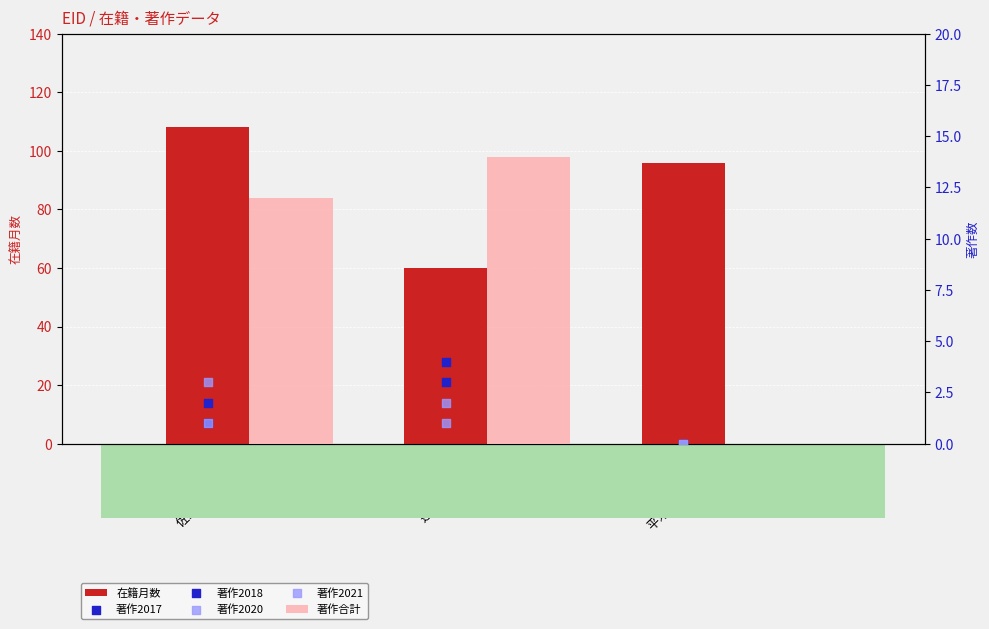

Which series reaches the minimum Y coordinate?

著作合計